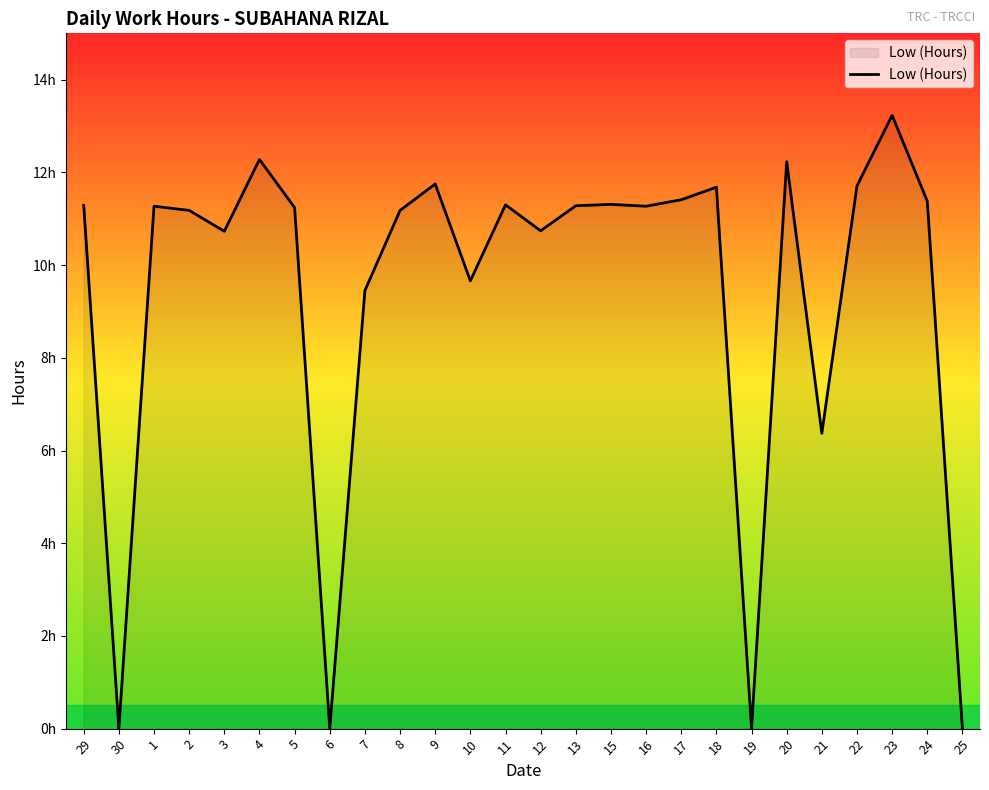

Is it true that the value at 16 is 3.3?

False